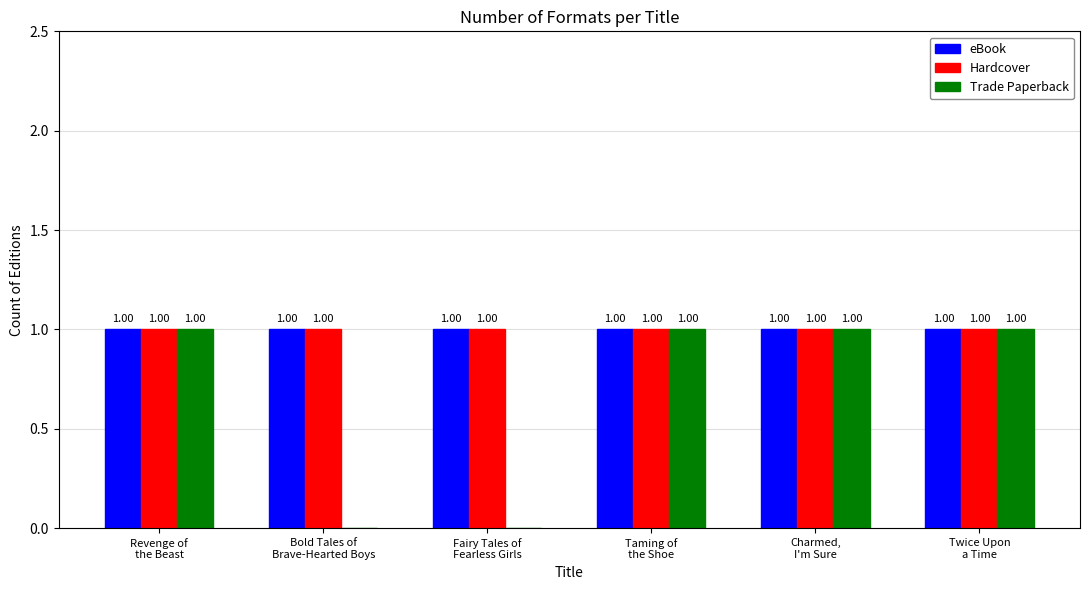

How many data points does each series have?

6